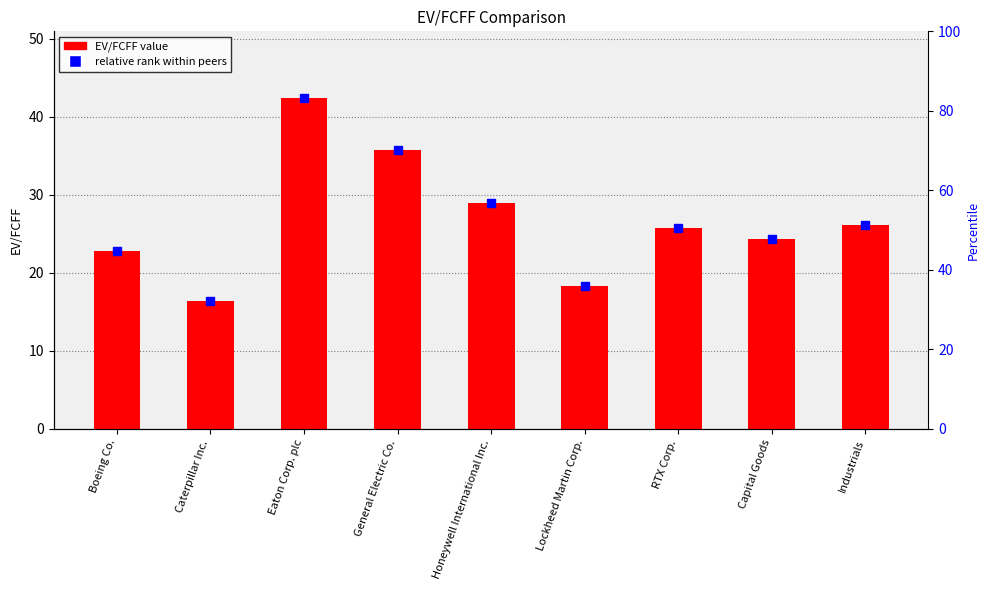

At which label does the data first exceed 25?

Eaton Corp. plc